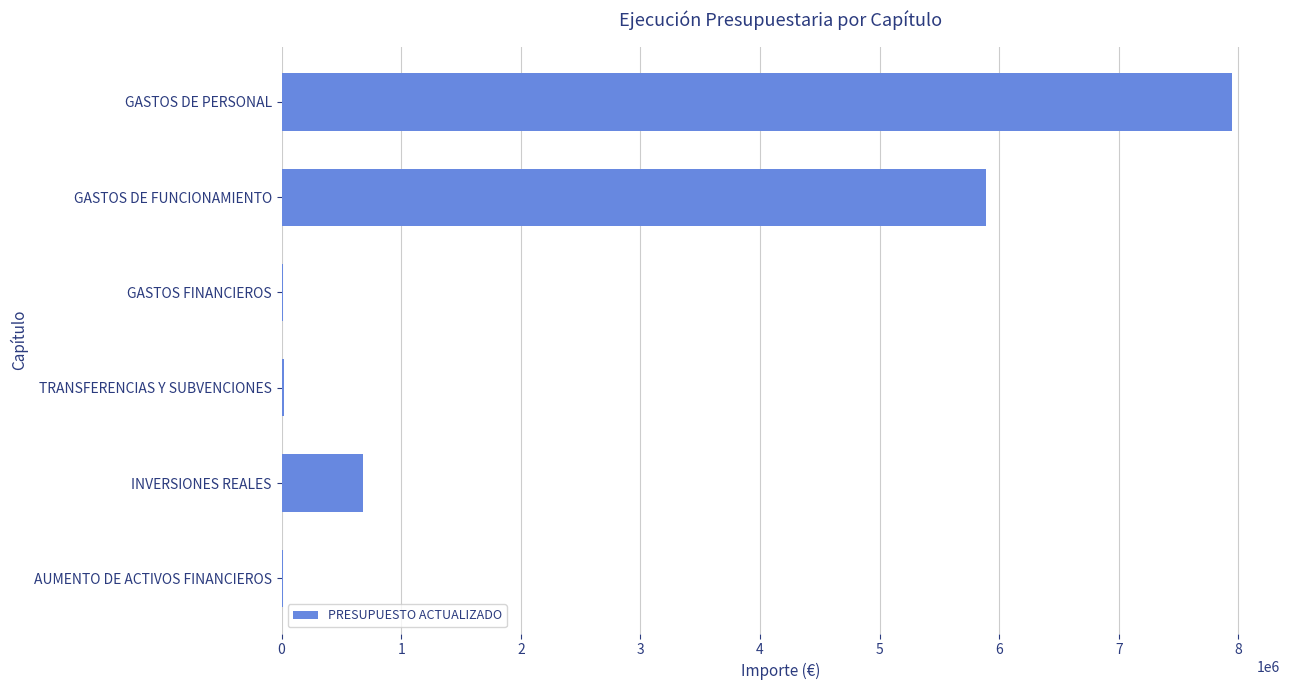

What is the change in value from GASTOS DE PERSONAL to INVERSIONES REALES?

-7269532